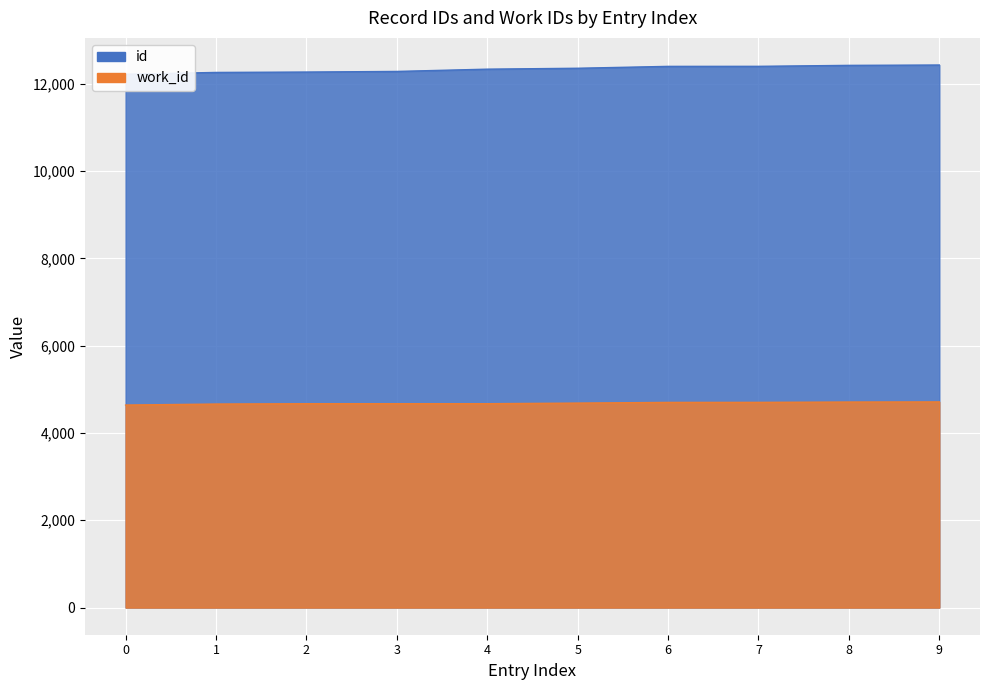

What is the greatest value displayed?

12430